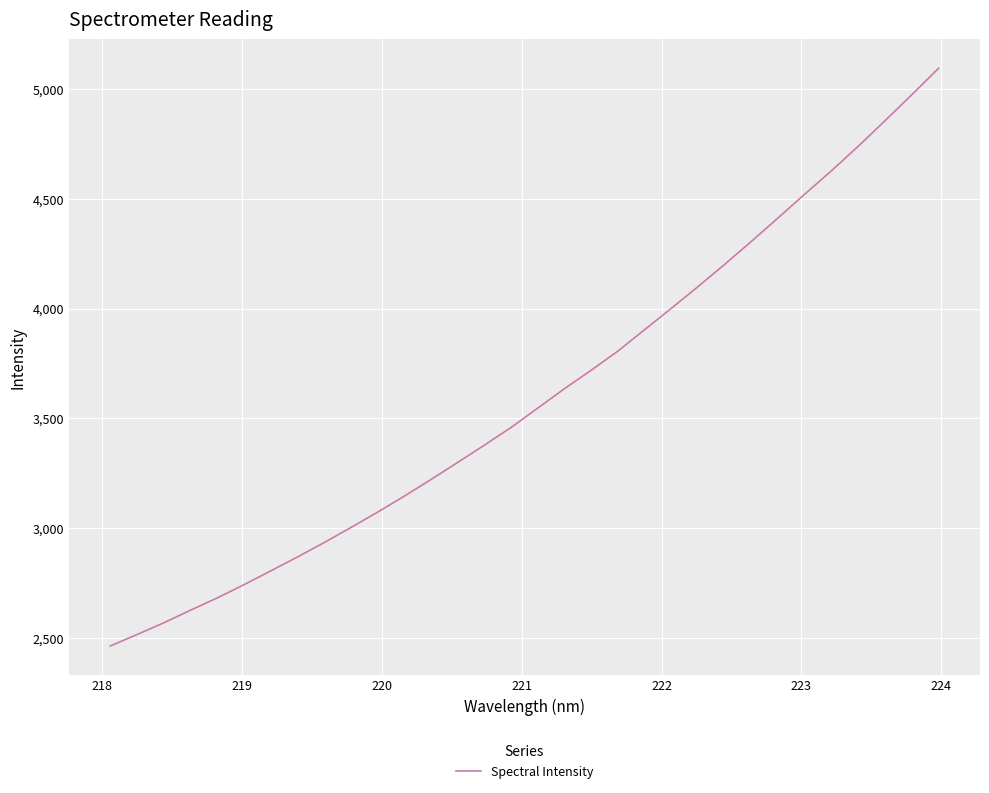

What is the smallest value displayed?

2463.3